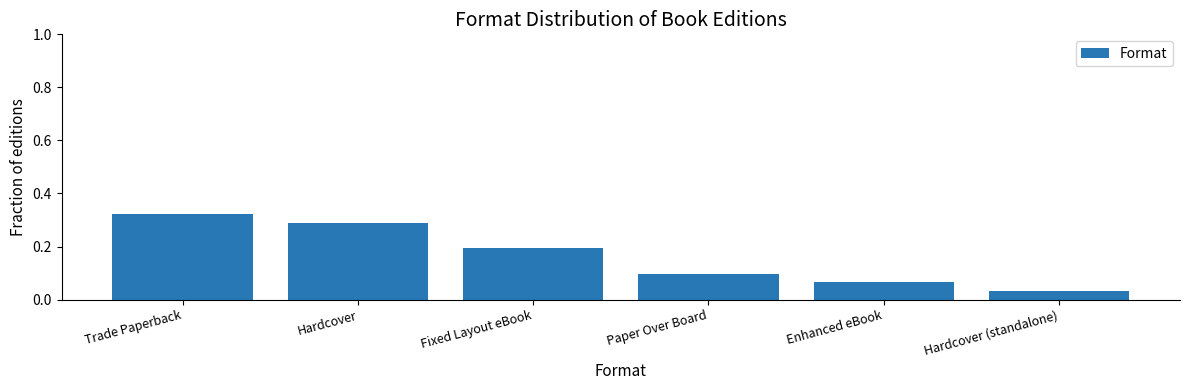

Between Hardcover and Paper Over Board, which is larger?

Hardcover